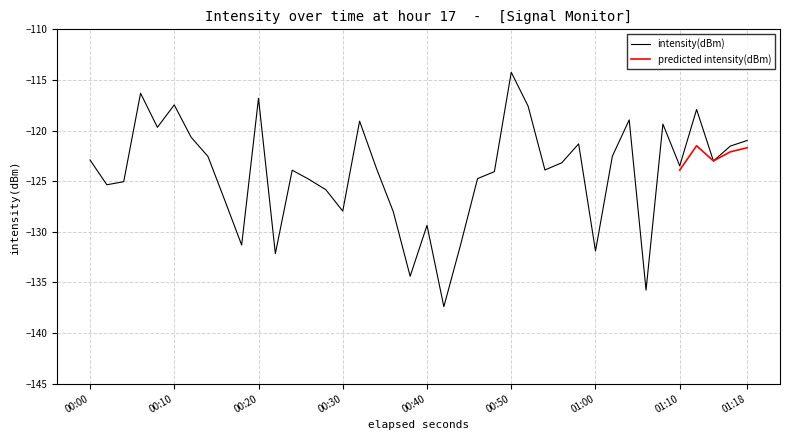

Reading left to right, list all the values displayed in this chart.

-122.9	-125.4	-125.1	-116.3	-119.7	-117.5	-120.7	-122.6	-126.9	-131.3	-116.8	-132.2	-123.9	-124.8	-125.8	-128.0	-119.1	-123.7	-128.0	-134.4	-129.4	-137.4	-131.2	-124.7	-124.1	-114.2	-117.6	-123.9	-123.2	-121.3	-131.9	-122.5	-118.9	-135.8	-119.4	-123.5	-117.9	-123.0	-121.5	-121.0